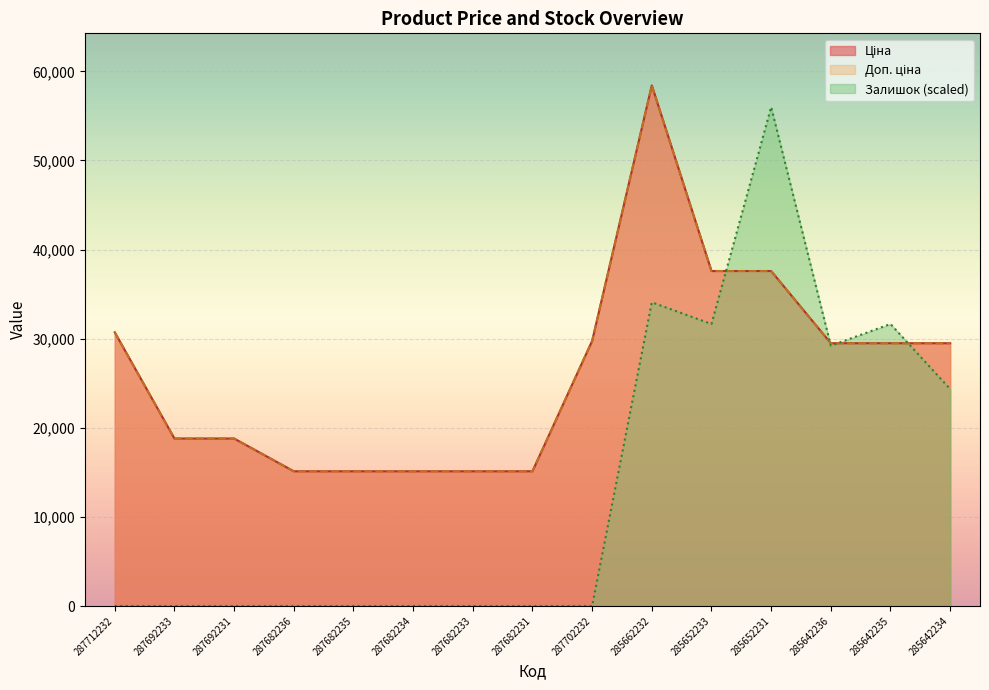

Does the chart display data point markers on the line(s)?

No